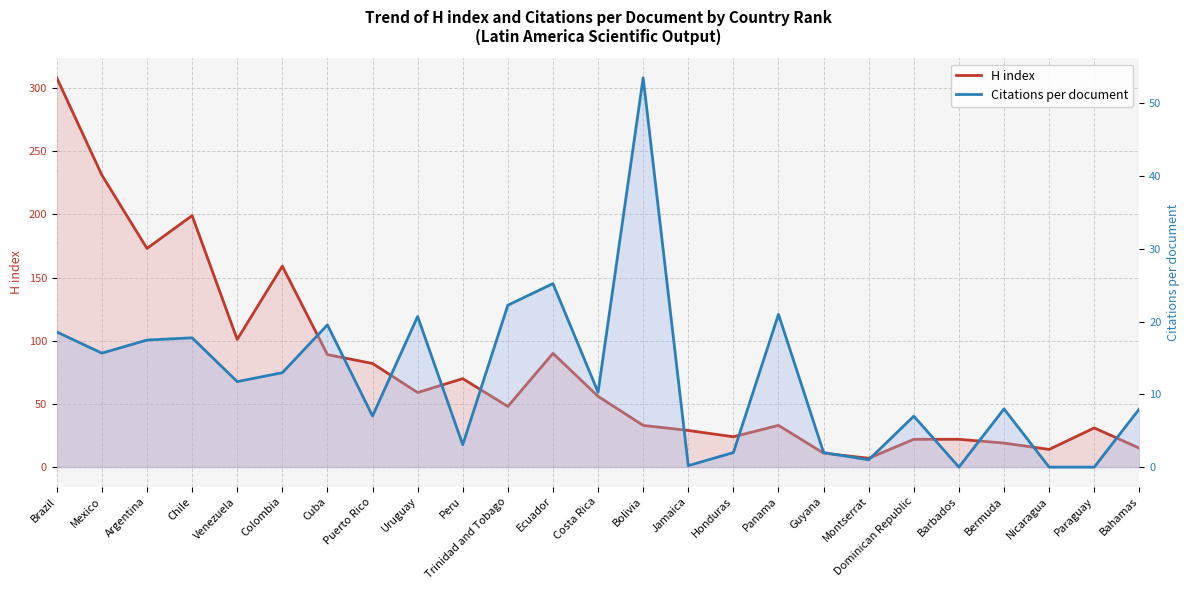

What is the difference between the highest and lowest values at Montserrat?

6.0